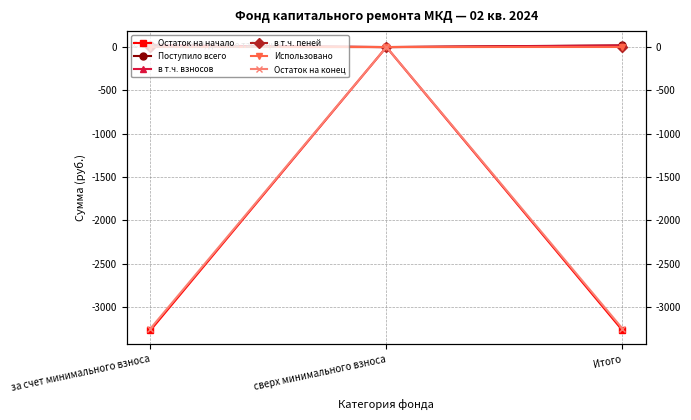

Reading left to right, transcribe all the data shown in this chart.

Остаток на начало: -3268.5	0.0	-3268.5
Поступило всего: 19.9	0.0	19.9
в т.ч. взносов: 17.0	0.0	17.0
в т.ч. пеней: 2.8	0.0	2.8
Использовано: 0.0	0.0	0.0
Остаток на конец: -3248.6	0.0	-3248.6